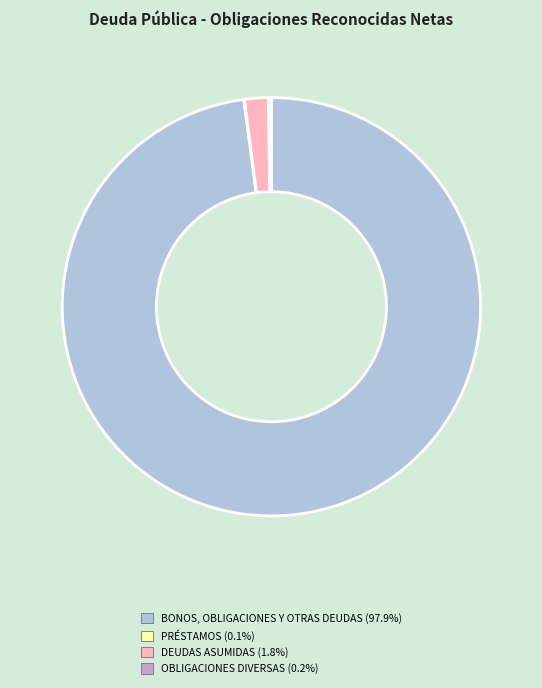

Does any single category account for the majority?

Yes